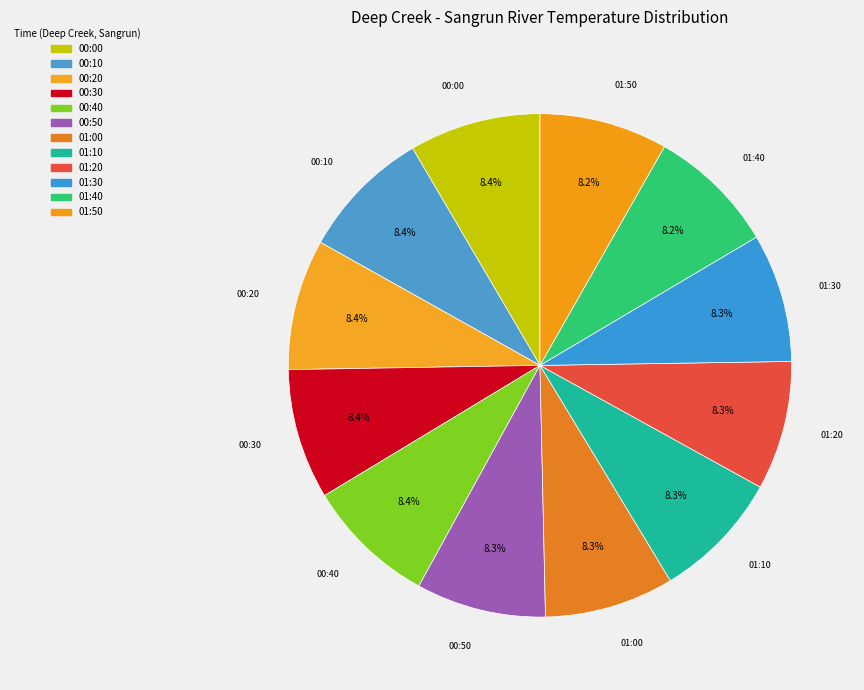

Count the number of slices in the pie.

12